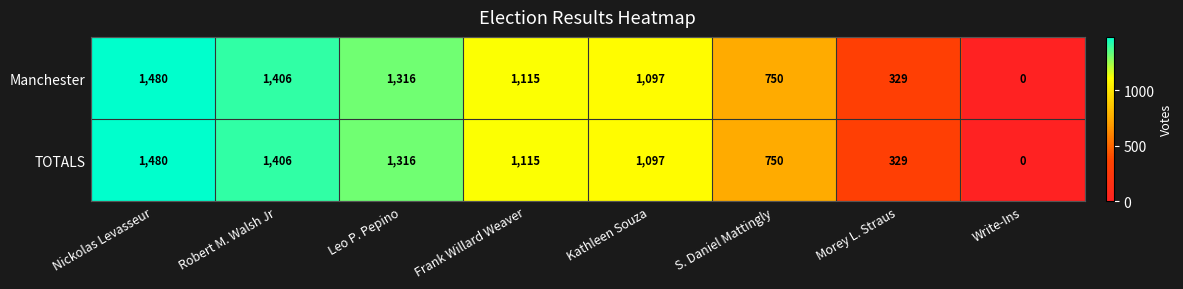

At which label does TOTALS reach its peak?

Nickolas Levasseur